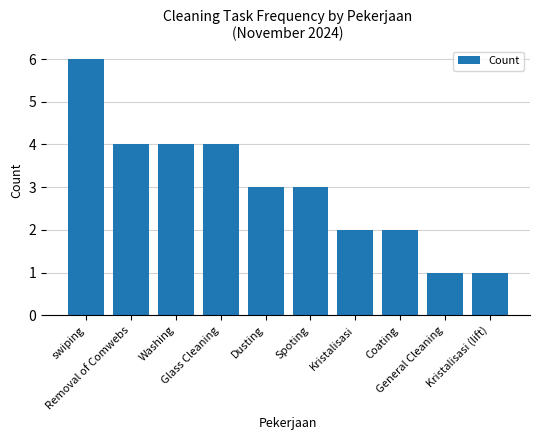

What is the maximum value shown in the chart?

6